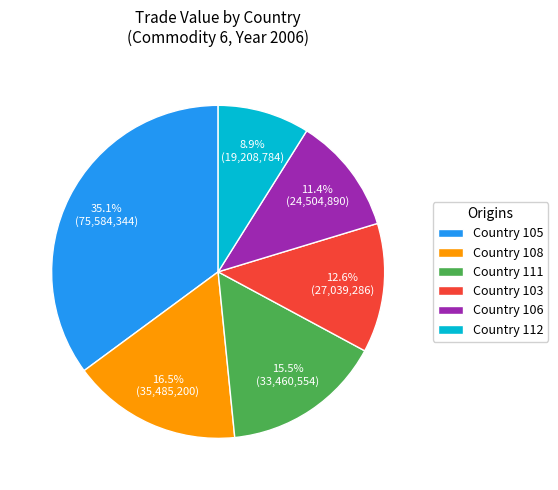

Which has a higher value, Country 111 or Country 106?

Country 111